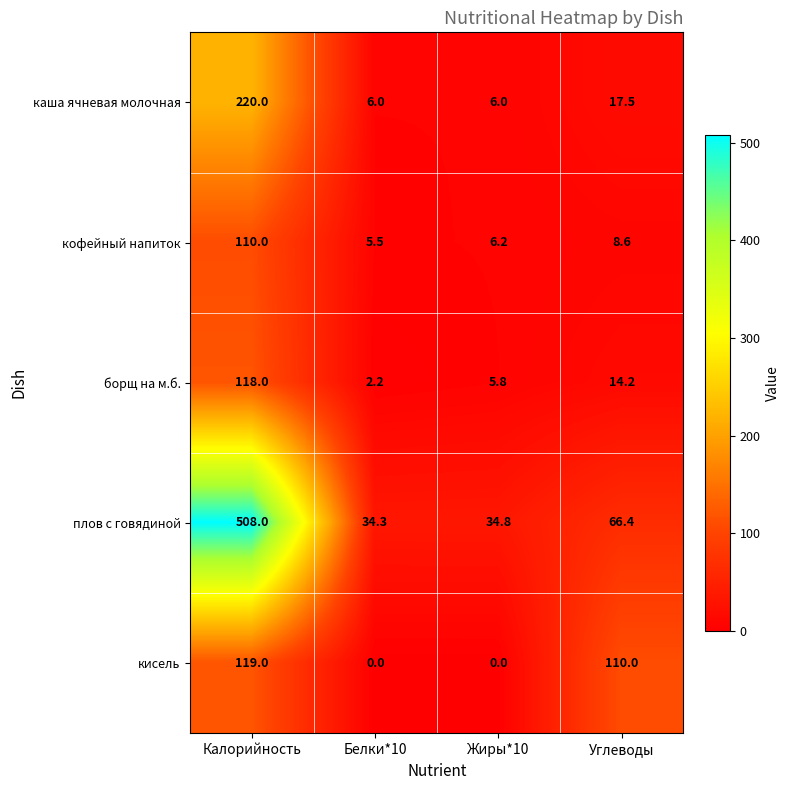

Reading left to right, transcribe all the data shown in this chart.

каша ячневая молочная: Калорийность=220.0	Белки*10=6.0	Жиры*10=6.0	Углеводы=17.5
кофейный напиток: Калорийность=110.0	Белки*10=5.5	Жиры*10=6.2	Углеводы=8.6
борщ на м.б.: Калорийность=118.0	Белки*10=2.2	Жиры*10=5.8	Углеводы=14.2
плов с говядиной: Калорийность=508.0	Белки*10=34.3	Жиры*10=34.8	Углеводы=66.4
кисель: Калорийность=119.0	Белки*10=0.0	Жиры*10=0.0	Углеводы=110.0